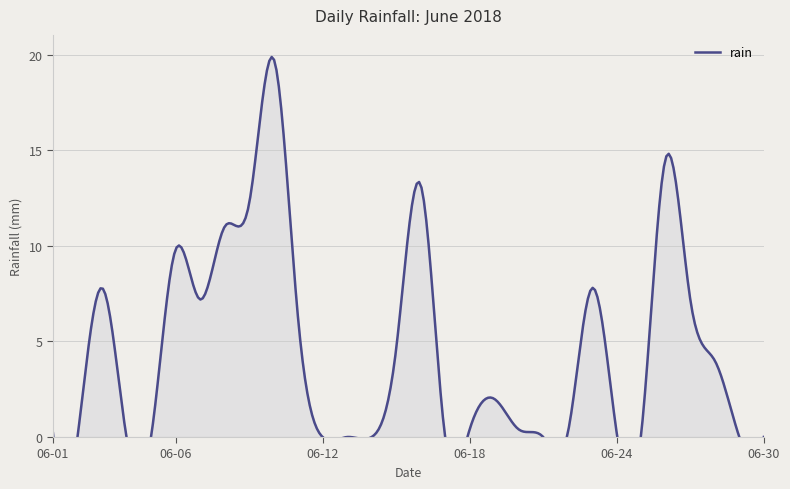

What is the difference between the maximum and minimum values?

19.8